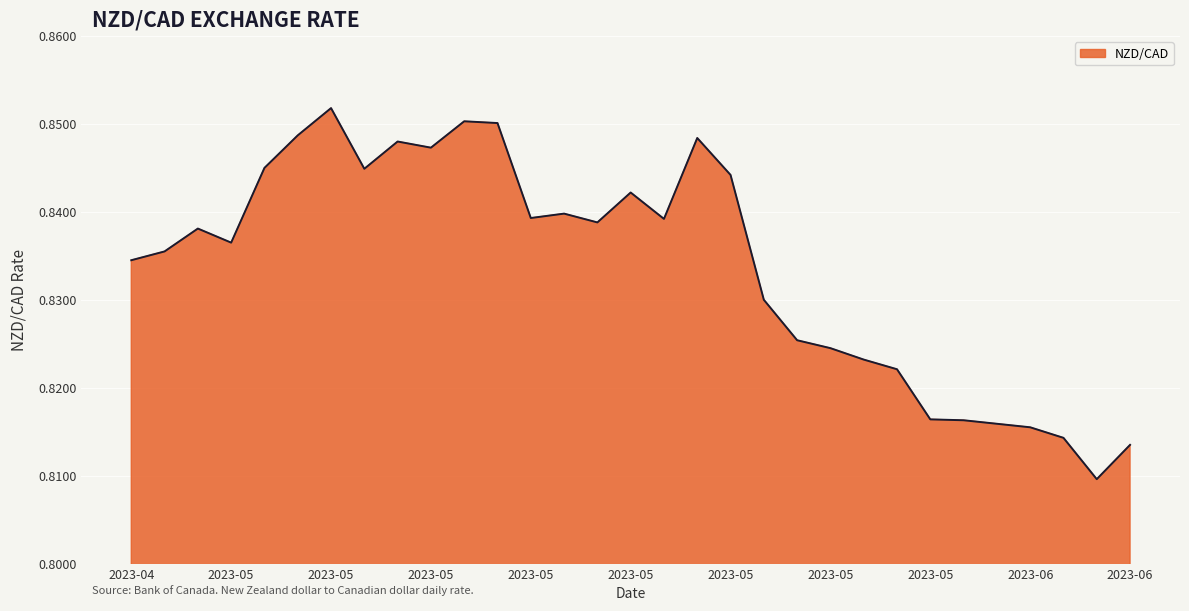

Which category has the lowest value across all series?

2023-06-07